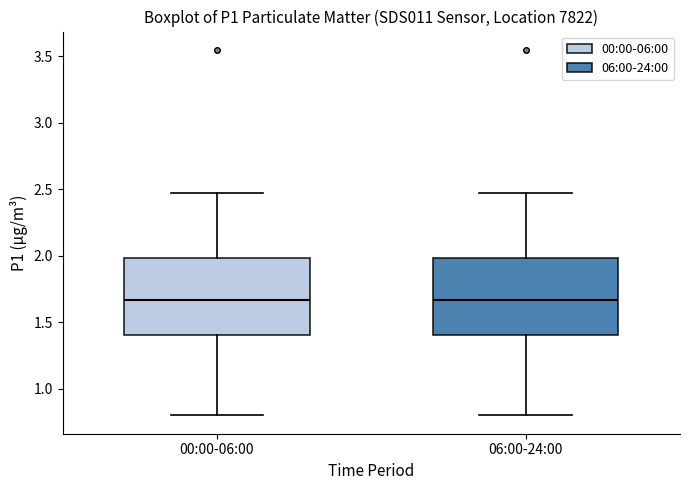

Reading left to right, transcribe this box plot: for each box, give where its median line is, the range the box spans, and where its two whiskers end, as read against the y-axis. The values are not printed on the chart, so give them approximately, as read against the axis.

00:00-06:00: median 1.65, box 1.40 to 2.00, whiskers 0.80 to 2.45
06:00-24:00: median 1.65, box 1.40 to 2.00, whiskers 0.80 to 2.45